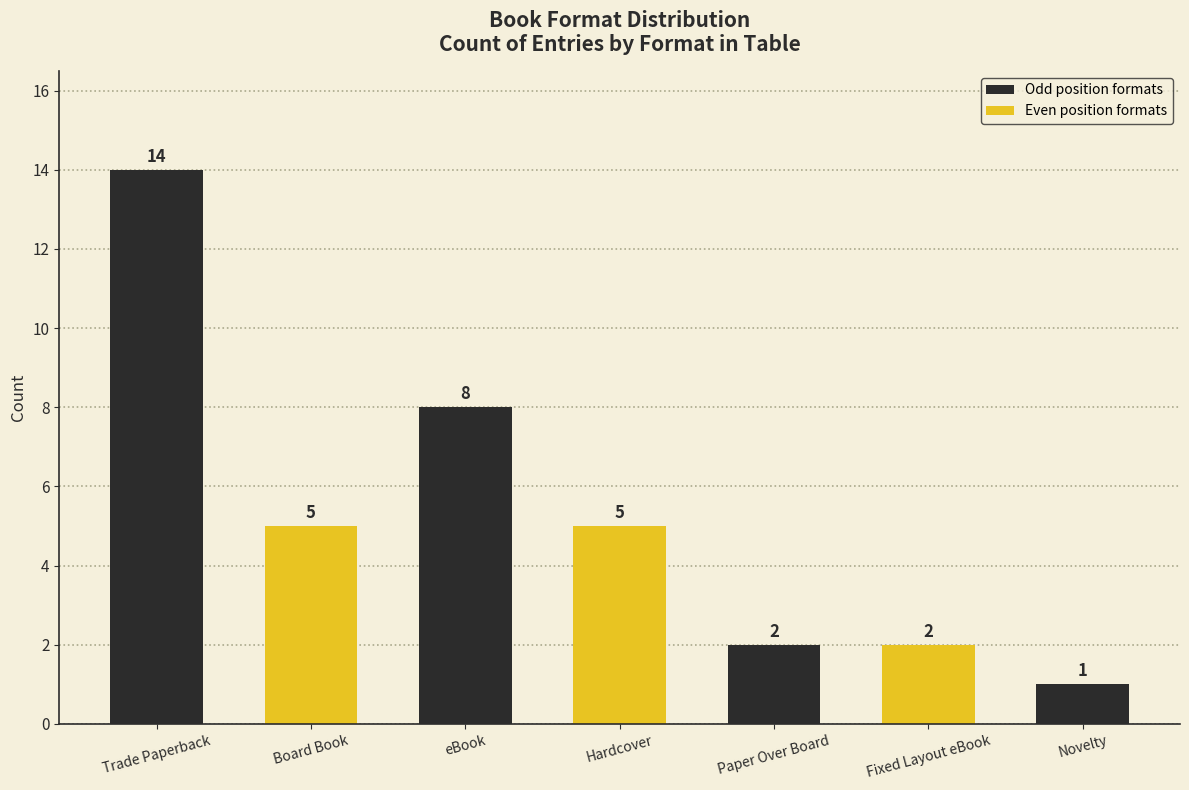

Which category has the highest value across all series?

Trade Paperback